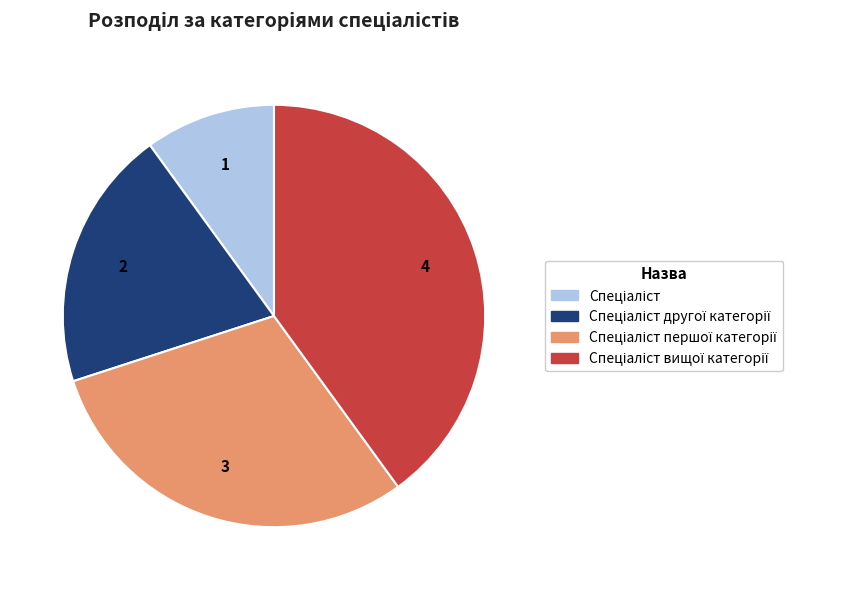

Is there a majority slice in this chart?

No